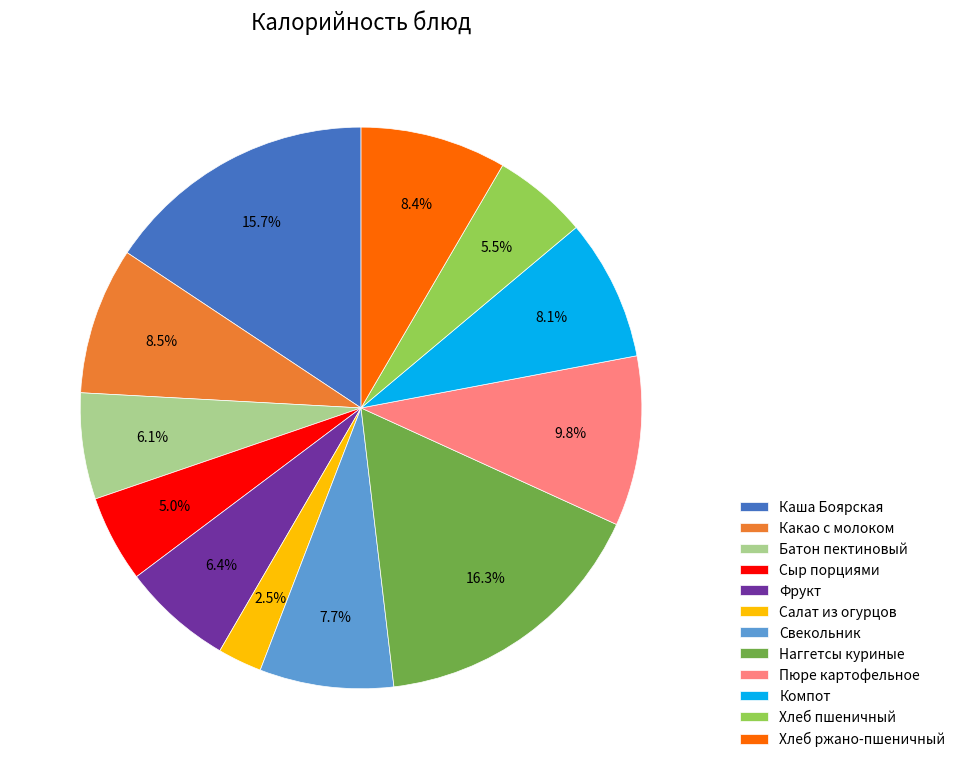

Which slice is the smallest?

Салат из огурцов